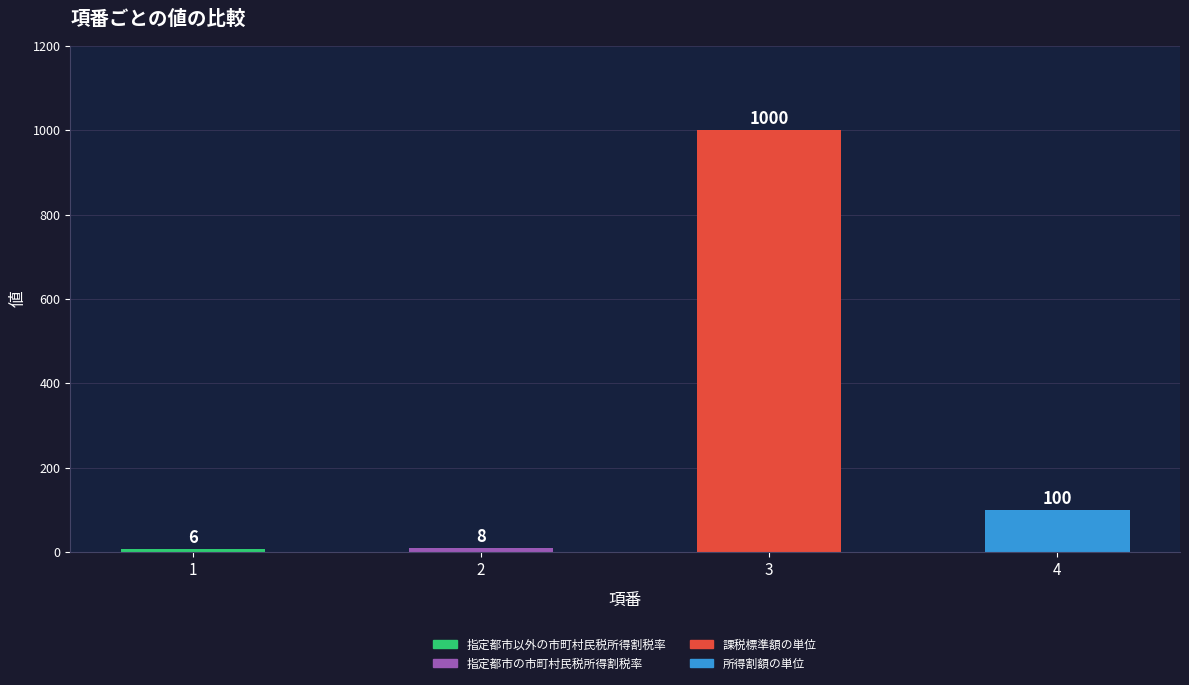

What is the value of the 2nd bar from the left?

8